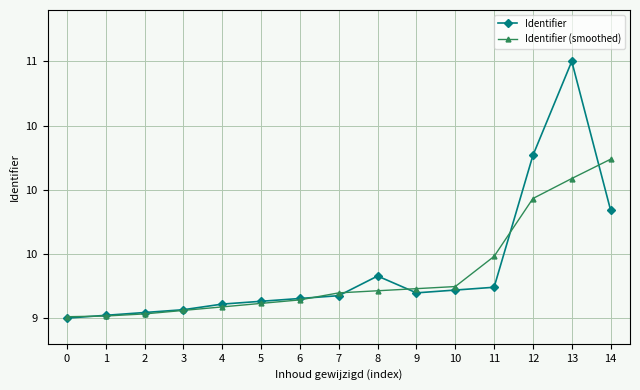

Which series has the widest spread of values?

Identifier